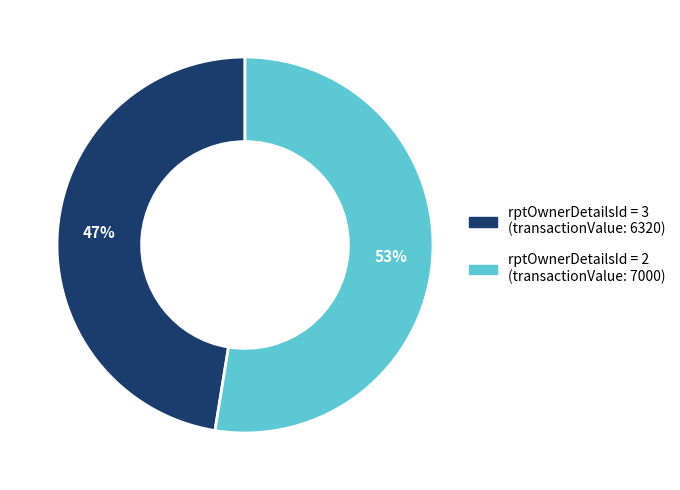

To the nearest percent, what is the average slice percentage?

50%